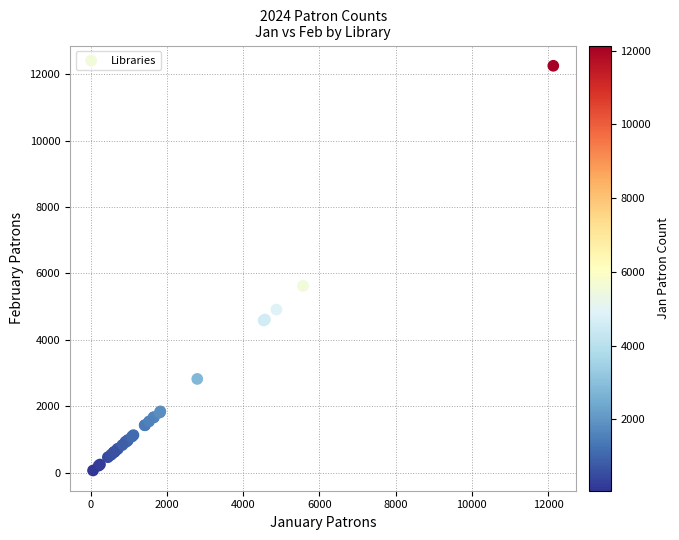

What Y value in the scatter plot is closest to 6160?

5624